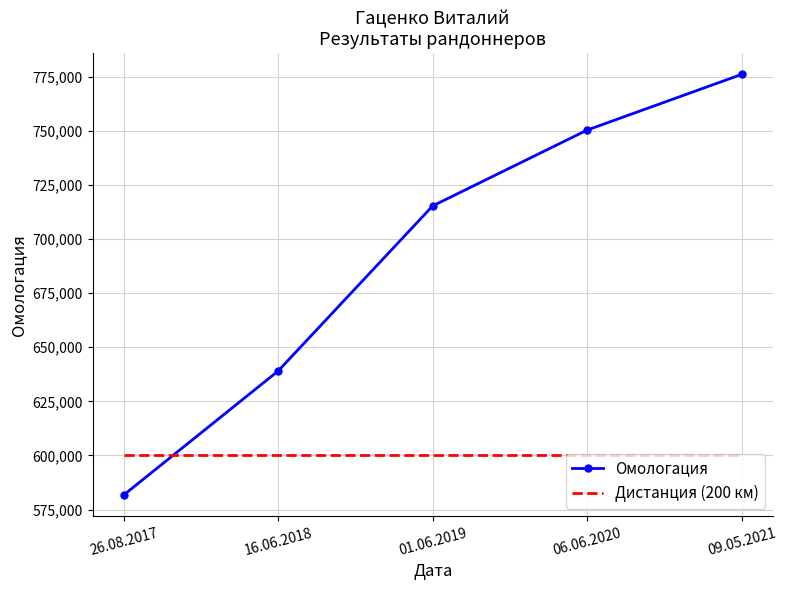

Count the number of categories in the chart.

5